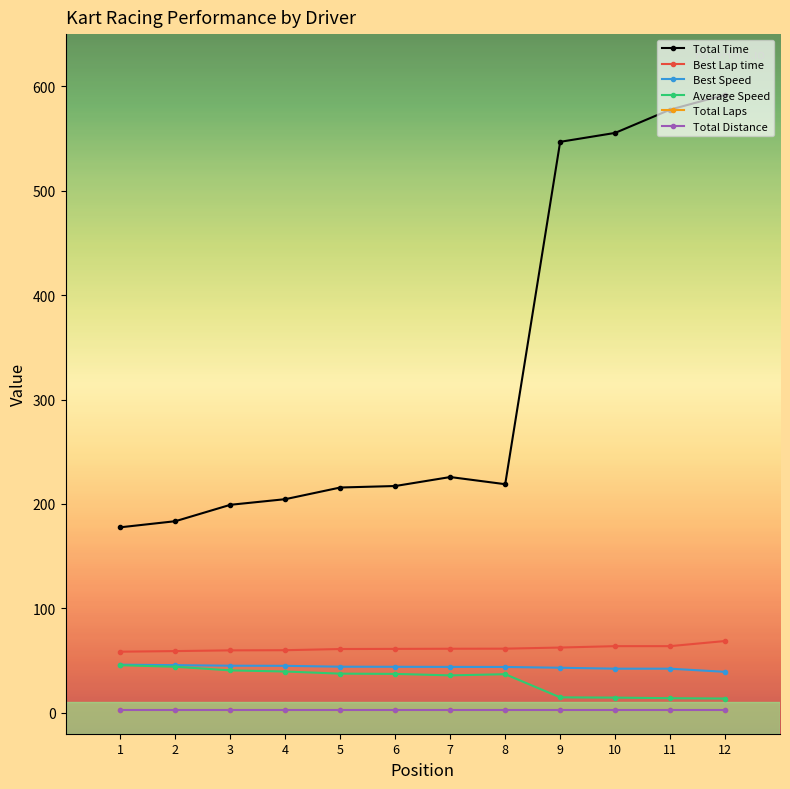

Which series has the largest total across all categories?

Total Time